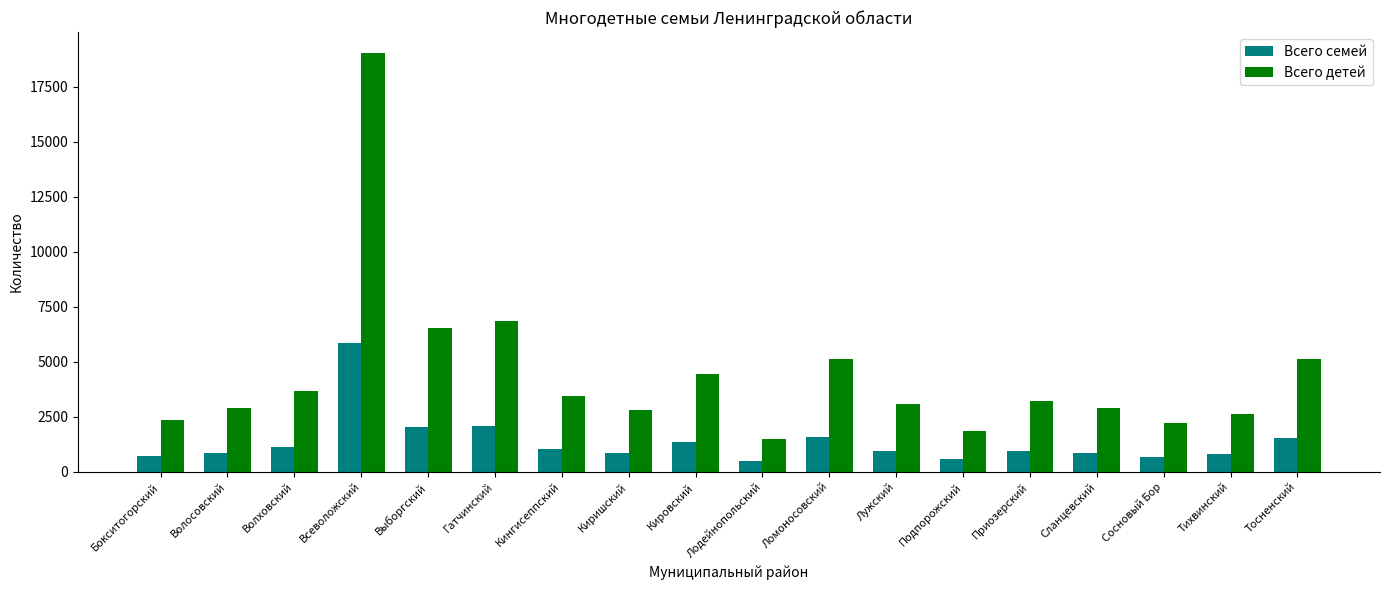

True or false: Всего семей has a value of 2055 at Гатчинский.

True